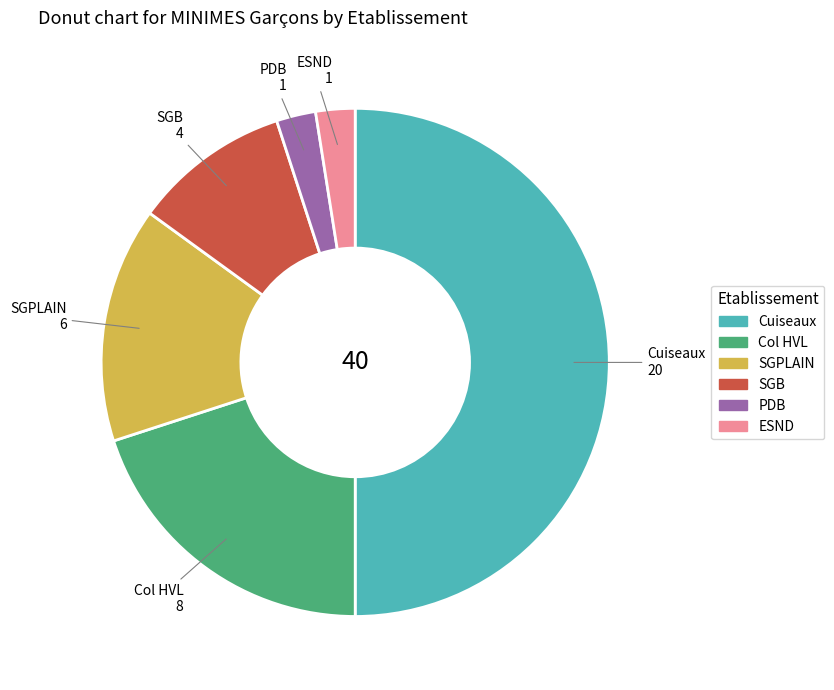

Is the sum of Cuiseaux and Col HVL greater than half?

Yes